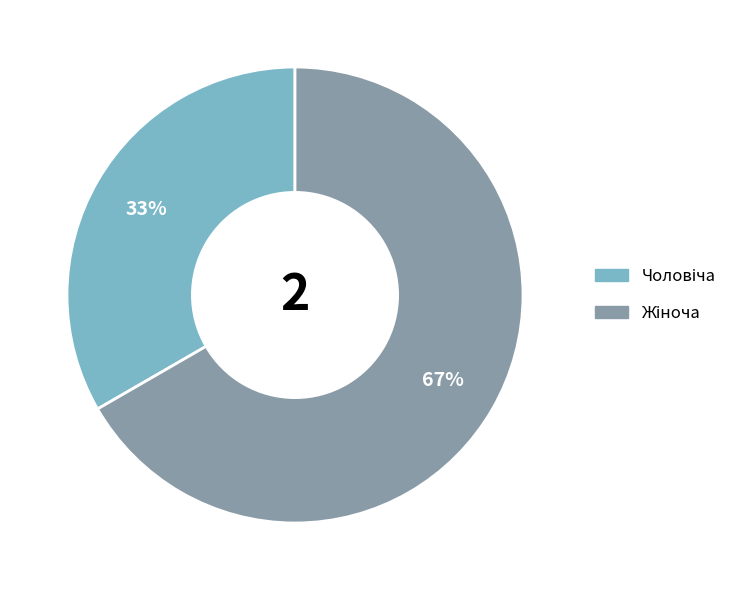

Is there any slice that represents more than half of the pie?

Yes